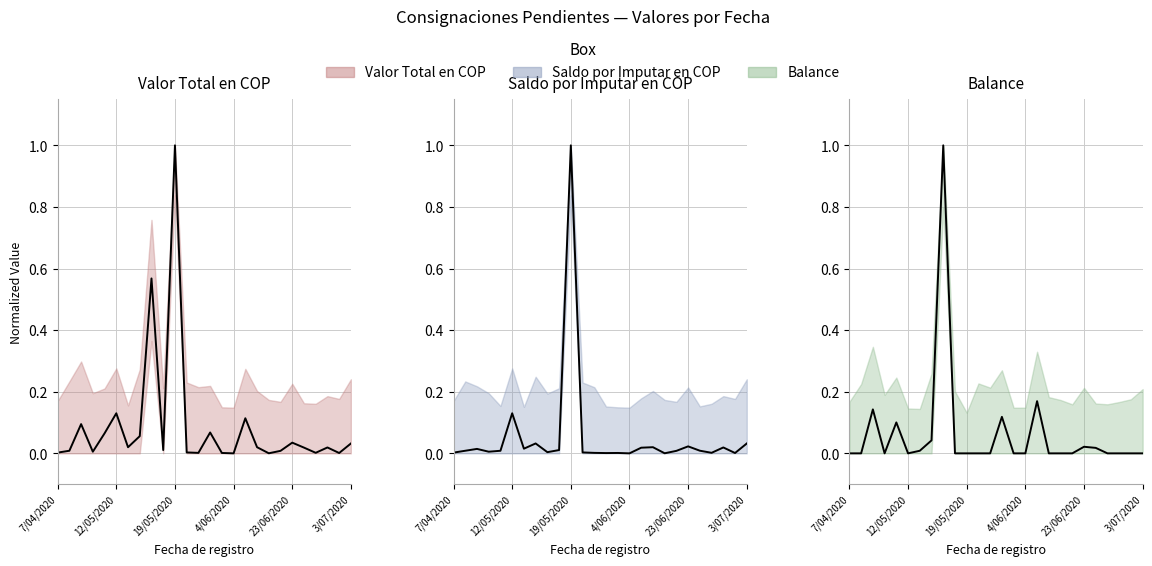

Is it true that Balance (mean) equals 0.2 at 16?

True